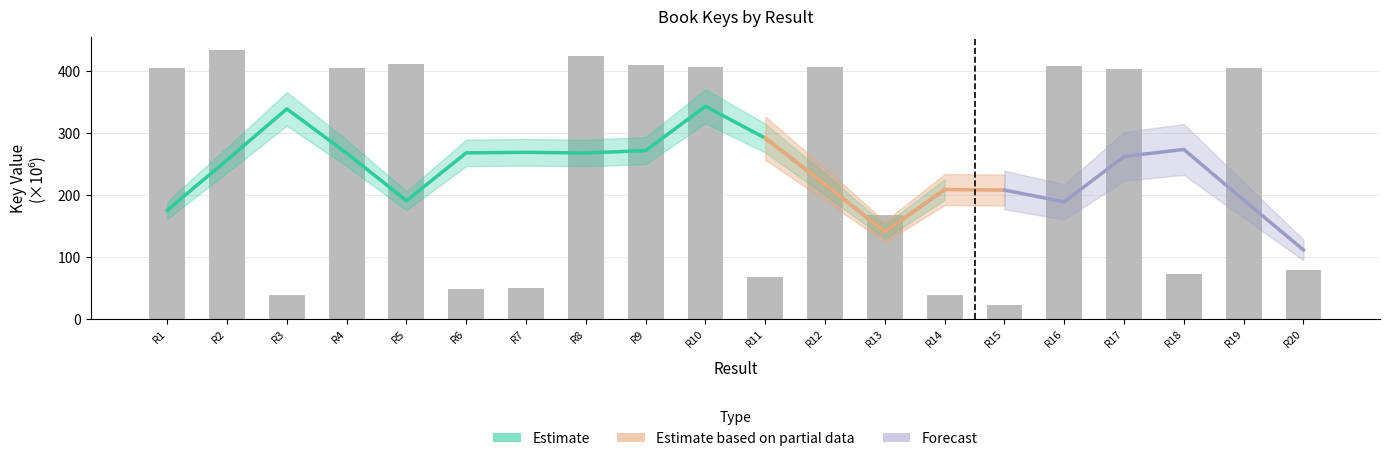

What is the change in value from R3 to R13?

+129.4